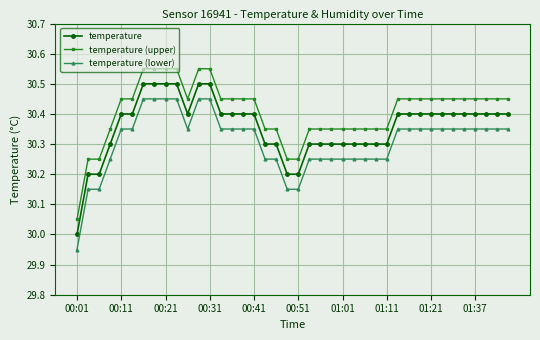

True or false: temperature (upper) and temperature cross at least once.

False